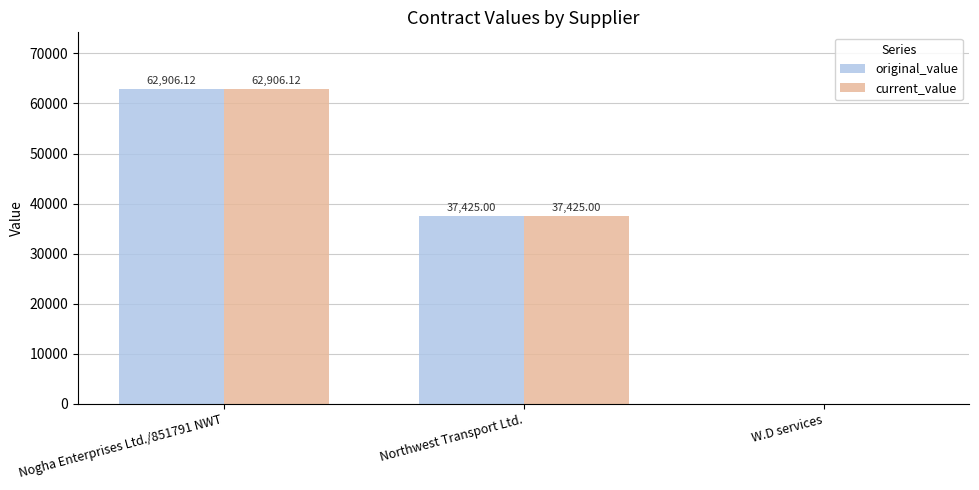

How many groups of bars are there?

3